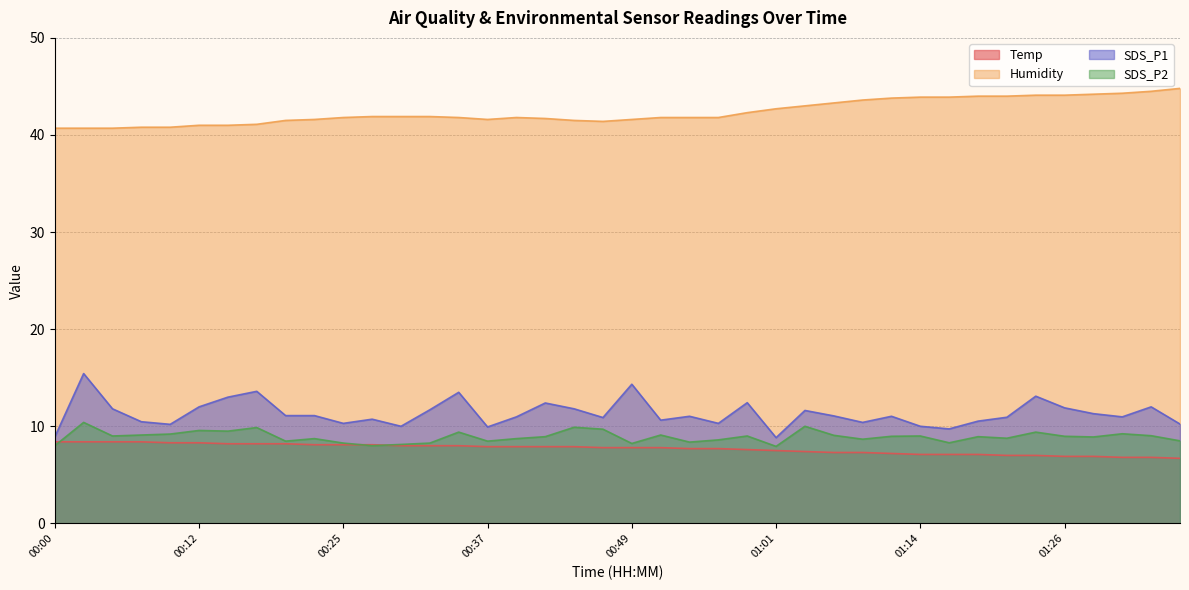

Is the value of Temp at 00:51 greater than the value of Humidity at 01:14?

No